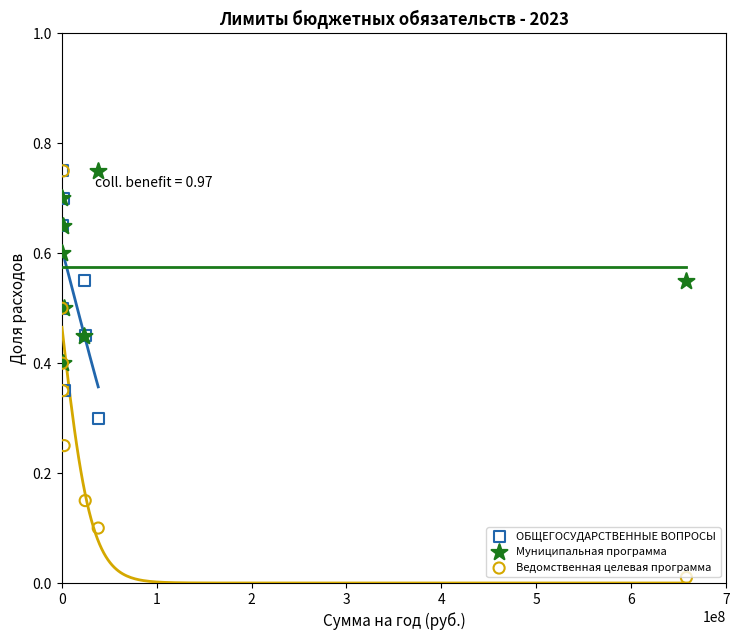

Which series has the widest spread of Y values?

Ведомственная целевая программа